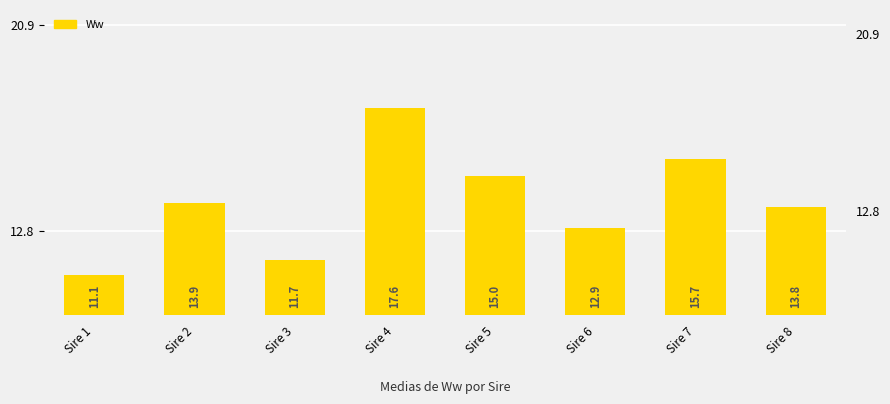

Reading left to right, transcribe all the data shown in this chart.

Sire 1=11.1	Sire 2=13.9	Sire 3=11.7	Sire 4=17.6	Sire 5=15.0	Sire 6=12.9	Sire 7=15.7	Sire 8=13.8